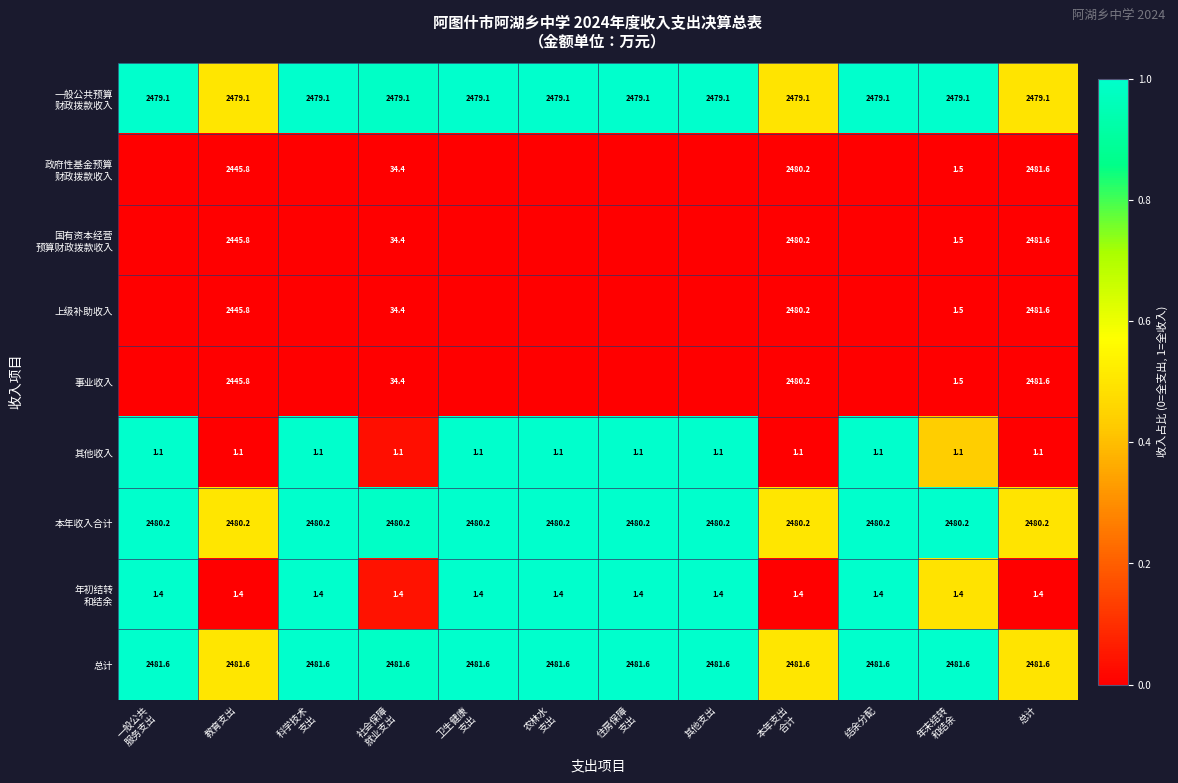

Which label corresponds to the smallest value in the chart?

一般公共
服务支出